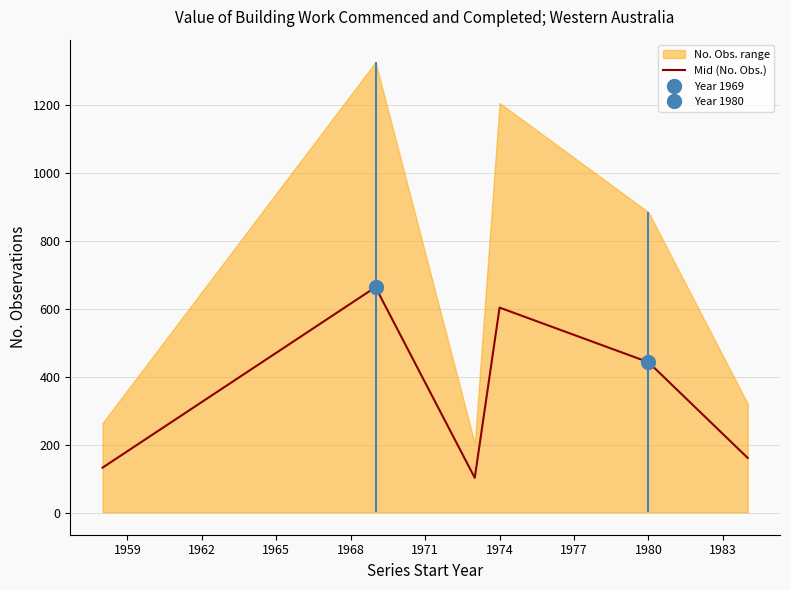

At which label is Mid (No. Obs.) closest to 384?

1980